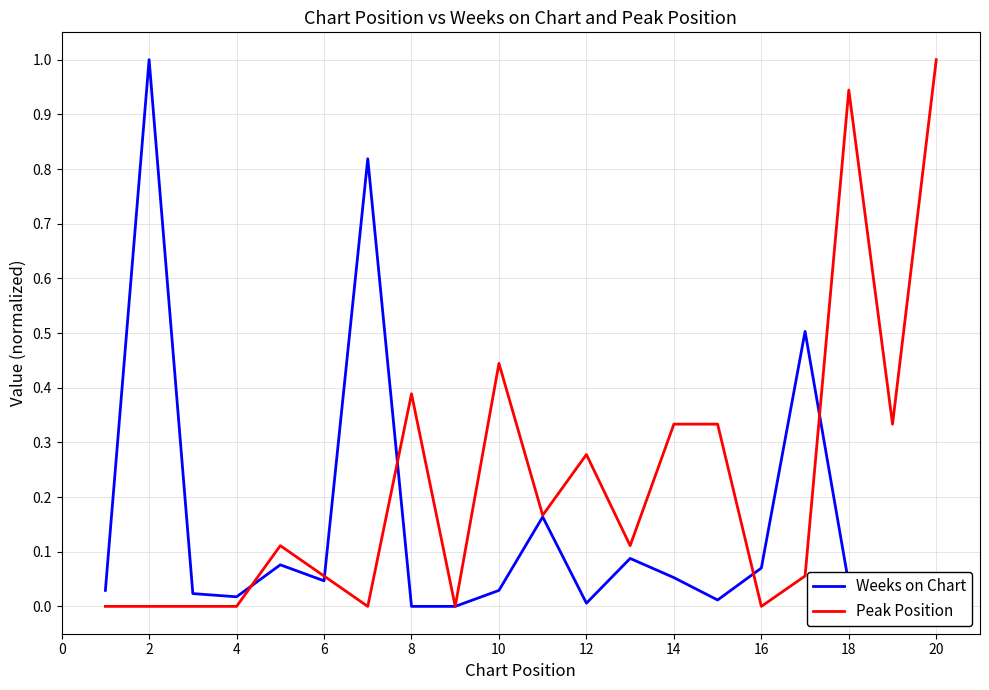

List the series in order of their overall mean, lowest first.

Weeks on Chart, Peak Position